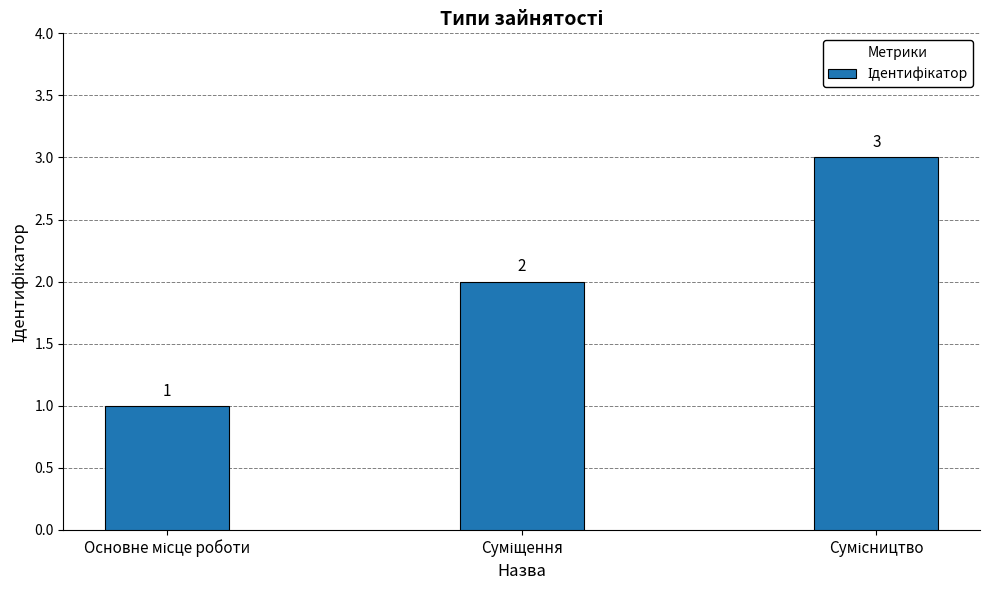

How many bars are there in total?

3